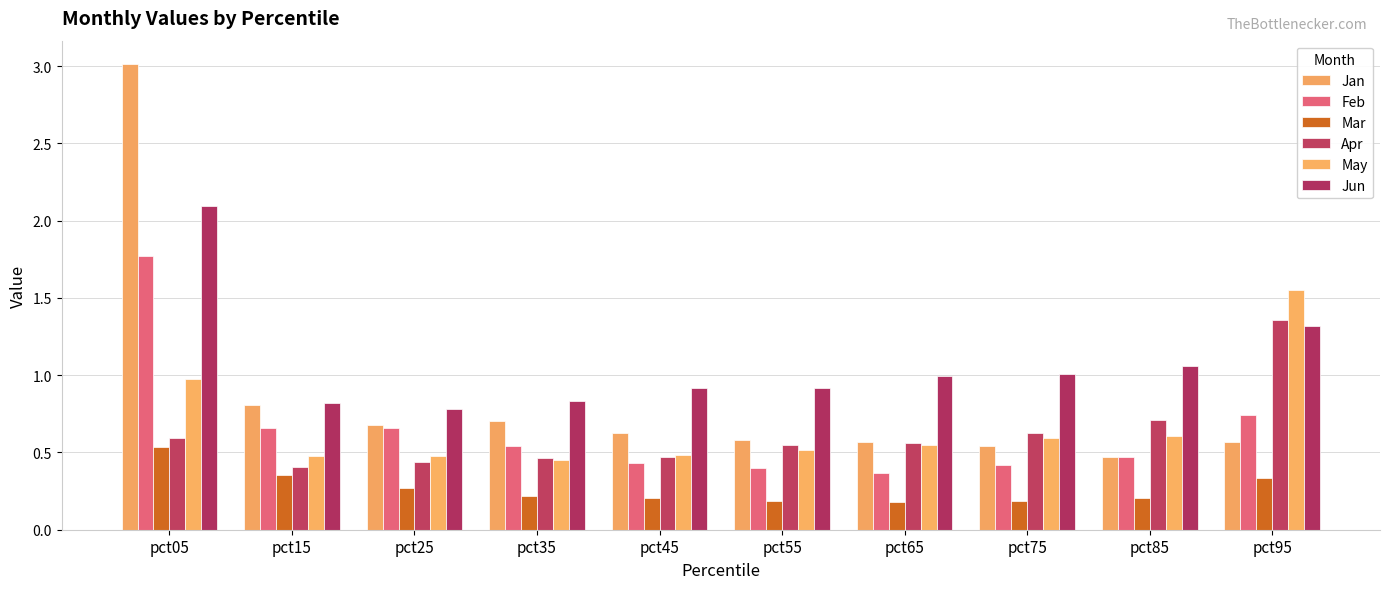

What is the difference between the highest and lowest values at pct75?

0.8